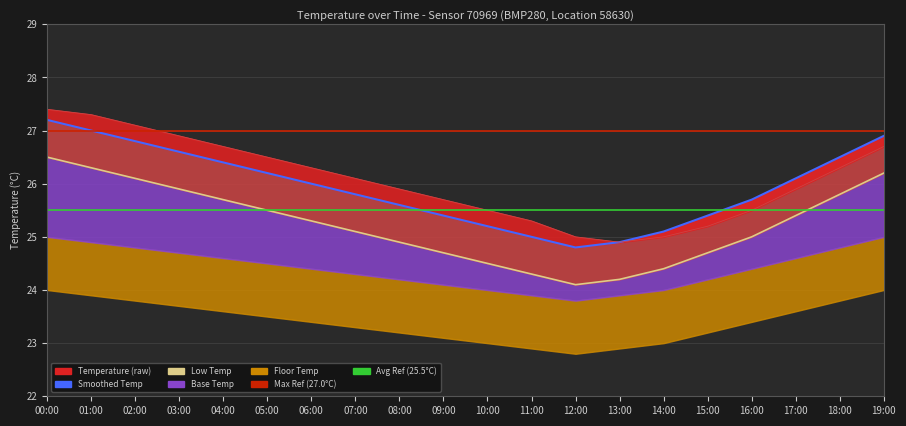

True or false: temp_low and temp_smooth intersect in this chart.

False